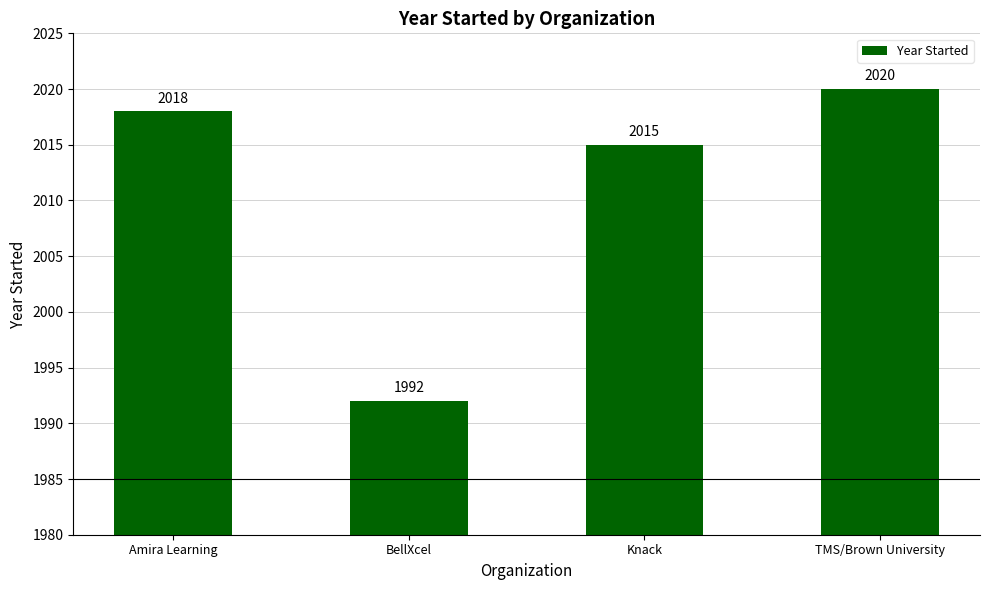

What is the average value?

2011